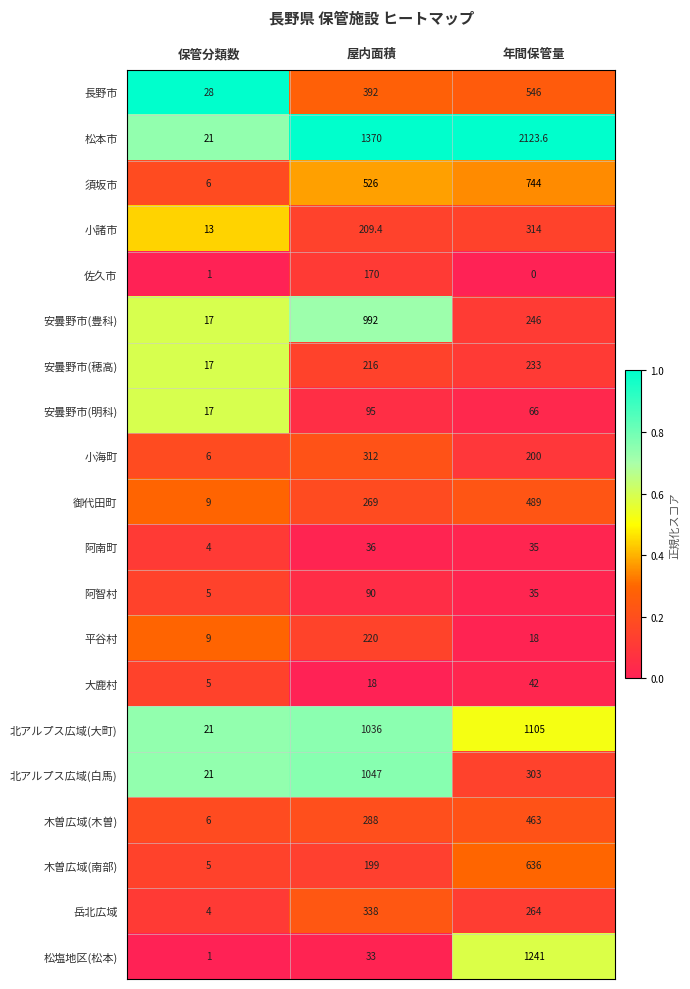

What value does the 須坂市 series have at 屋内面積?

526.0